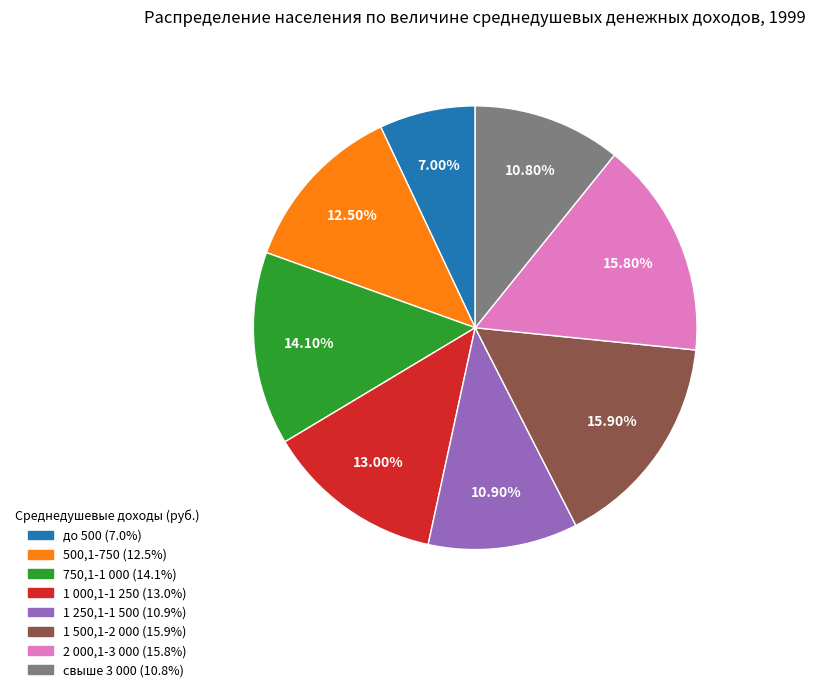

To the nearest percent, what portion does до 500 represent?

7%